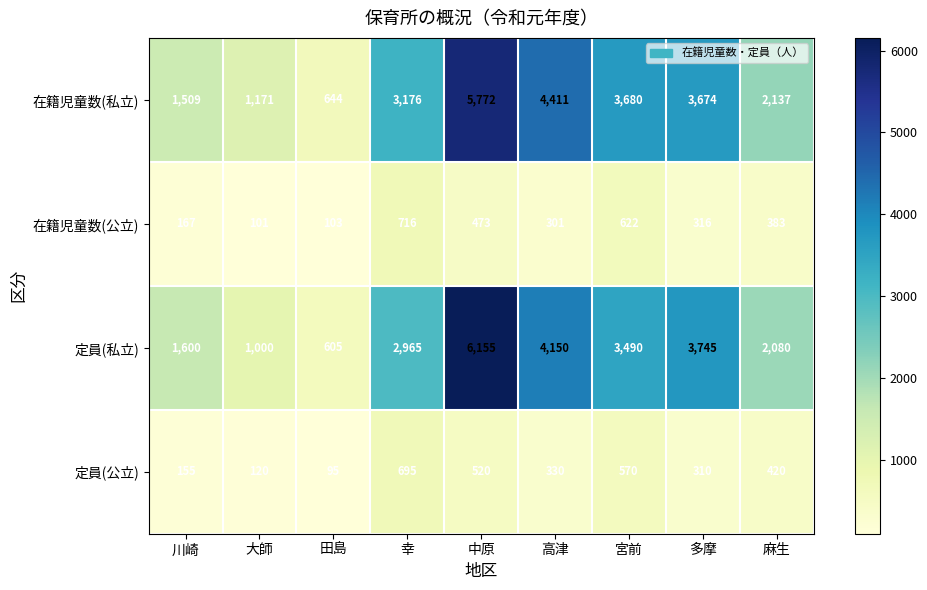

What is the sum of all 定員(私立) values?

25790